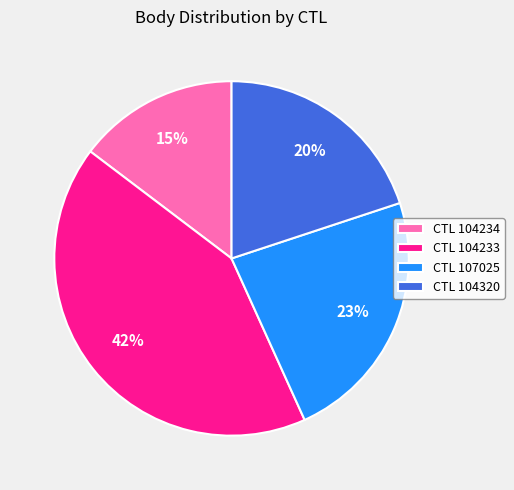

What is the largest slice in the pie chart?

CTL 104233